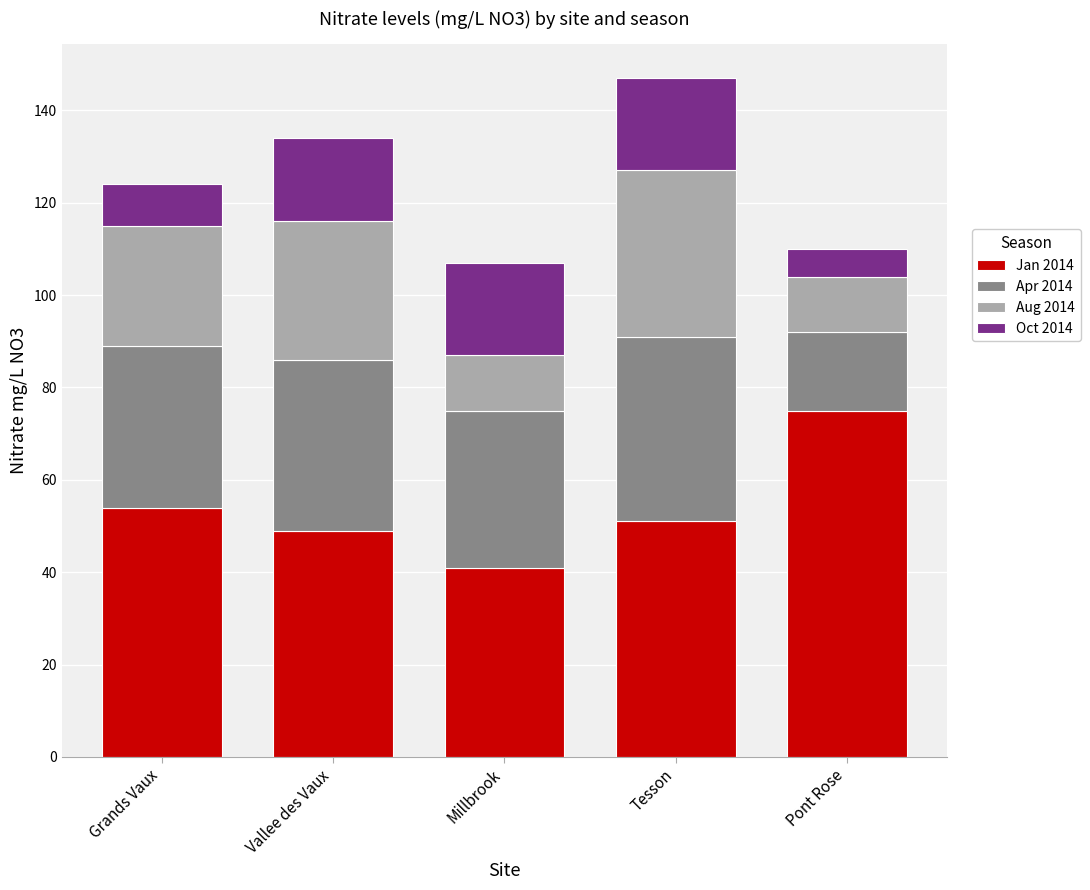

What is the maximum value for Jan 2014?

75